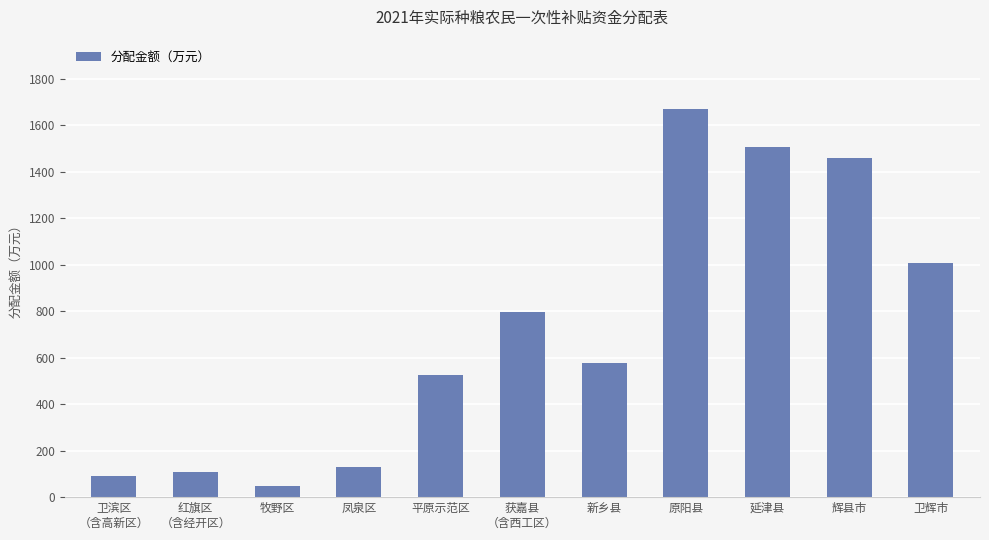

How many values exceed 578?

6